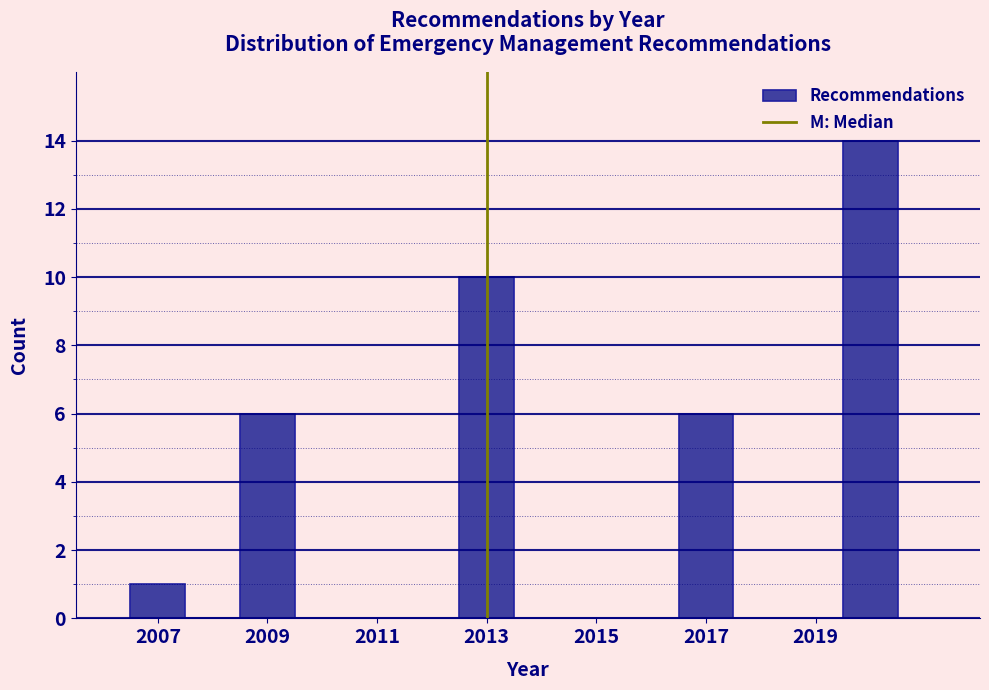

Reading left to right, list every bar in this chart as the range it spans on the x-axis followed by its height. Neither the bar edges nor the heights are printed on the chart, so give them approximately, as read against the axes.

2006.5 to 2007.5: 1
2007.5 to 2008.5: 0
2008.5 to 2009.5: 6
2009.5 to 2010.5: 0
2010.5 to 2011.5: 0
2011.5 to 2012.5: 0
2012.5 to 2013.5: 10
2013.5 to 2014.5: 0
2014.5 to 2015.5: 0
2015.5 to 2016.5: 0
2016.5 to 2017.5: 6
2017.5 to 2018.5: 0
2018.5 to 2019.5: 0
2019.5 to 2020.5: 14